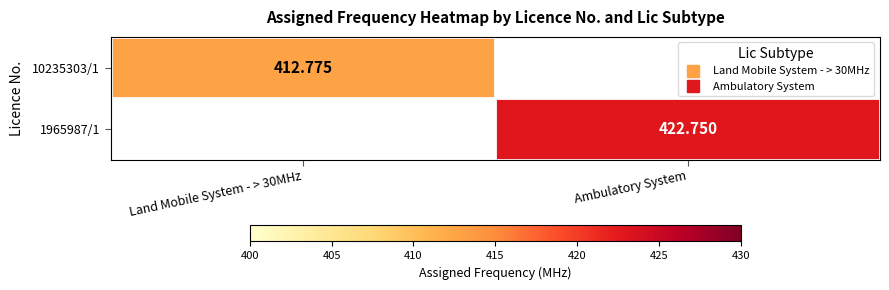

At how many categories does at least one series exceed 412?

2